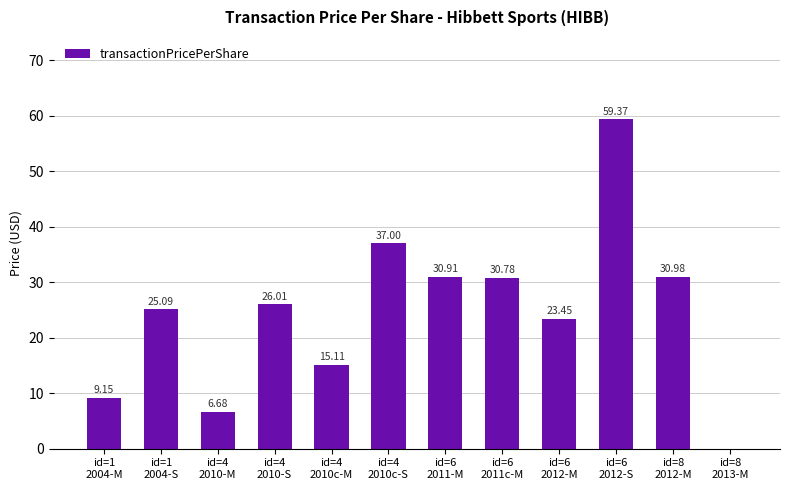

What is the sum of the values at id=6
2012-S and id=6
2011c-M?

90.2